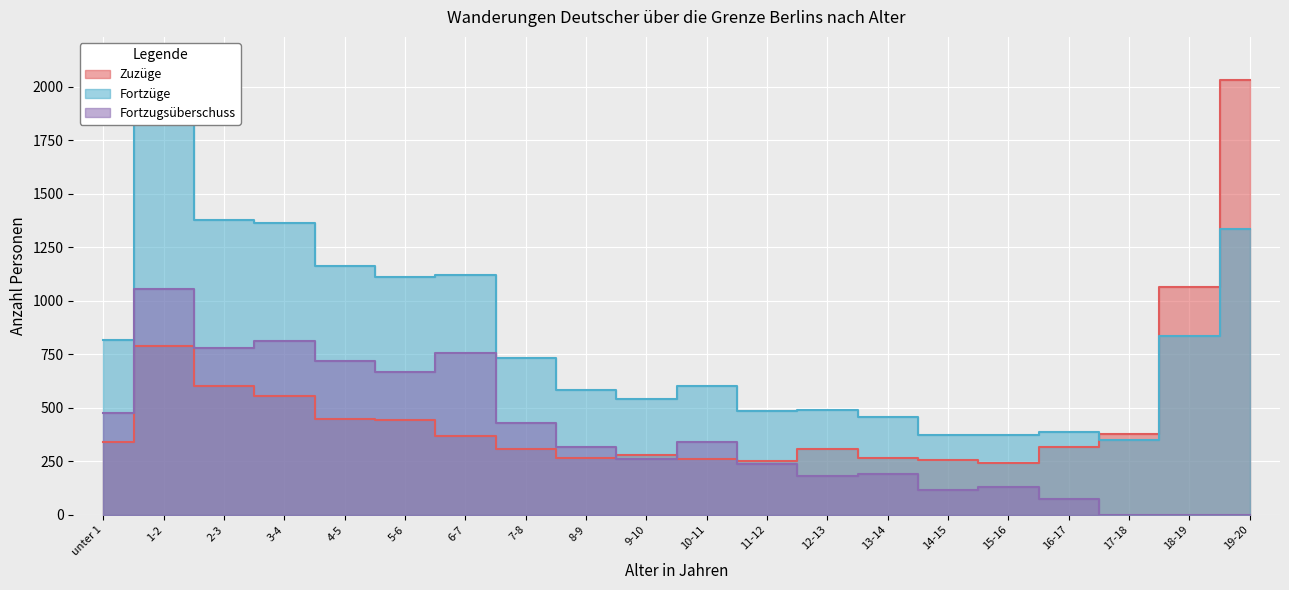

At how many categories does at least one series exceed 605?

10